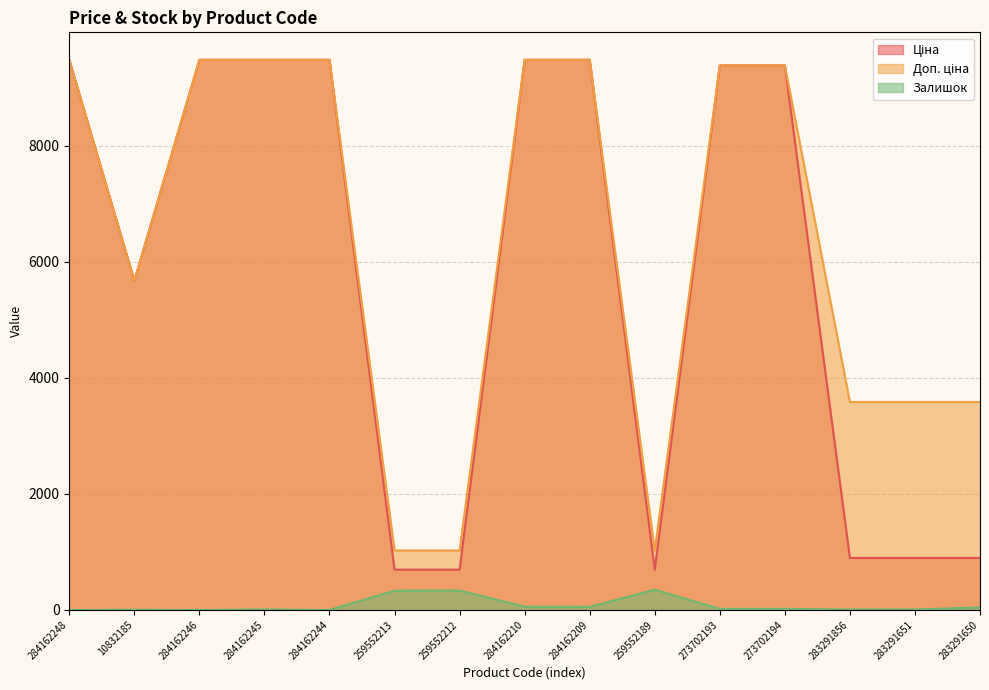

True or false: Залишок and Ціна intersect in this chart.

False